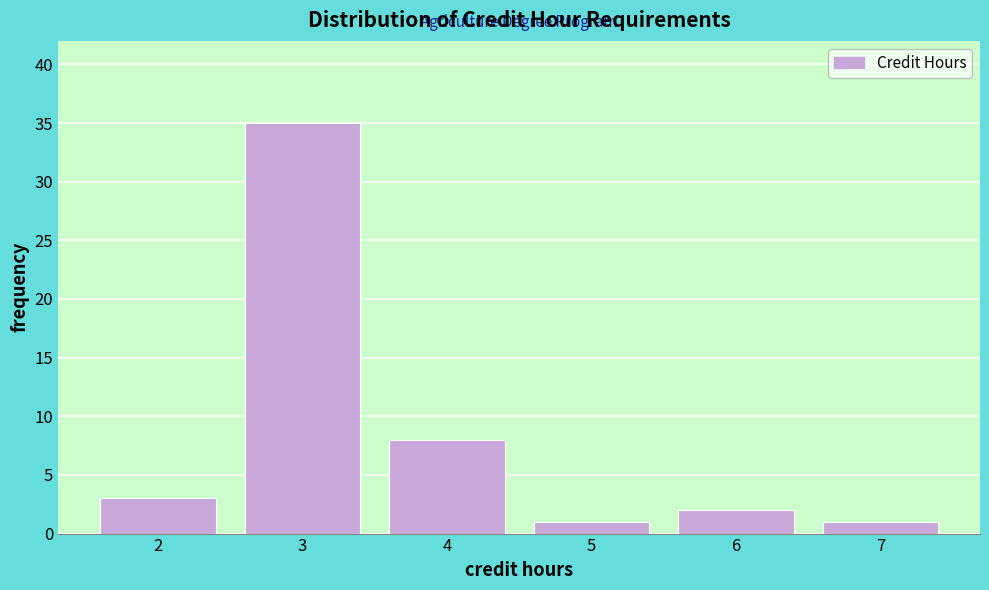

Reading right to left, transcribe all the data shown in this chart.

1	2	1	8	35	3